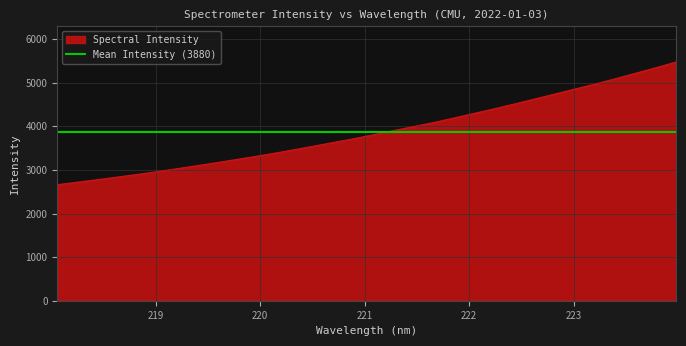

The chart shows a value of 2978.3 at 223.9802. True or false?

False